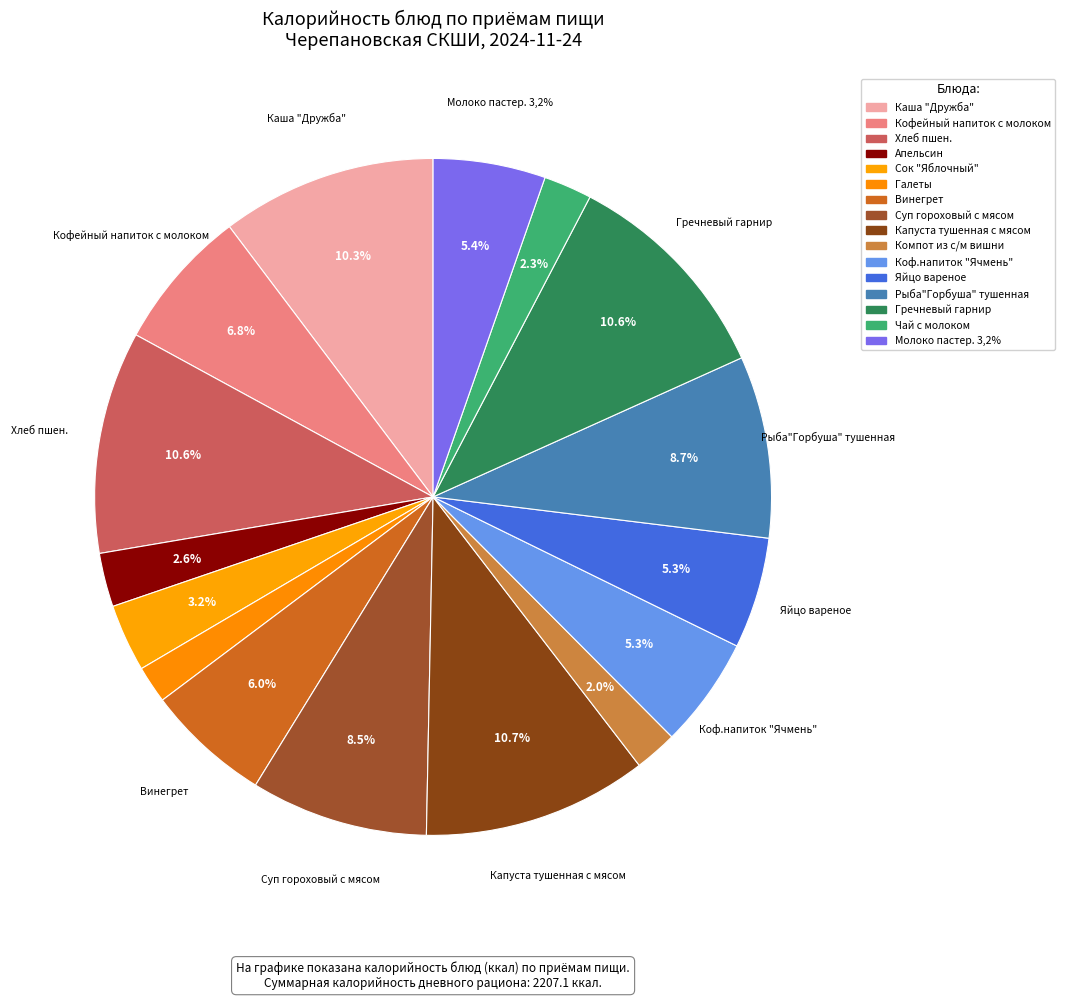

What percentage do Апельсин and Винегрет together represent?

8.5%